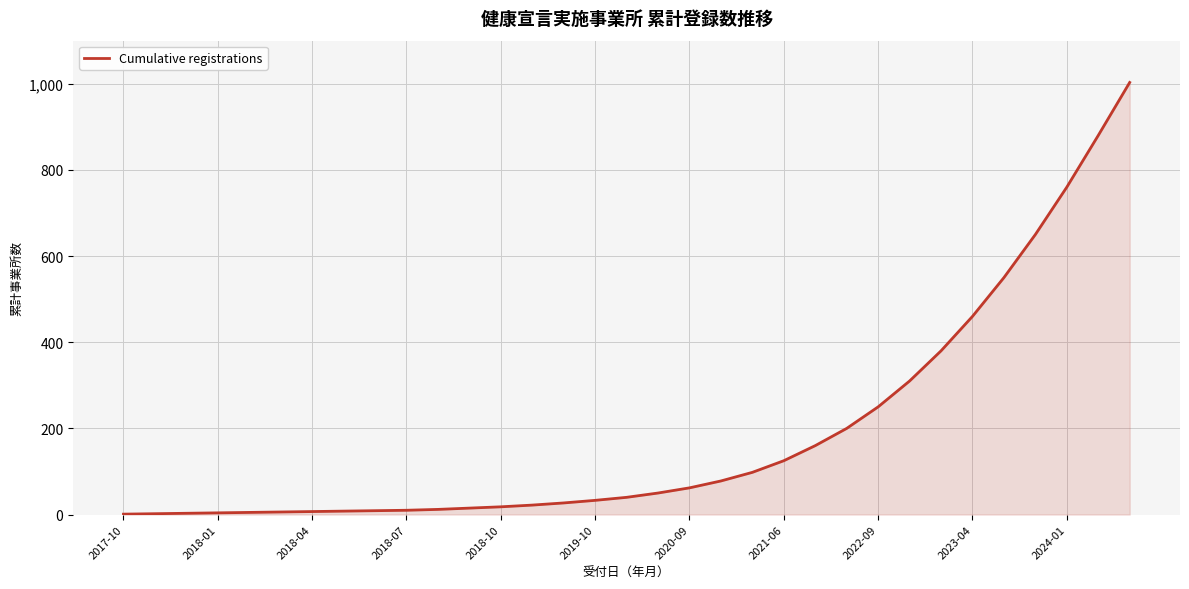

What is the greatest value displayed?

1003